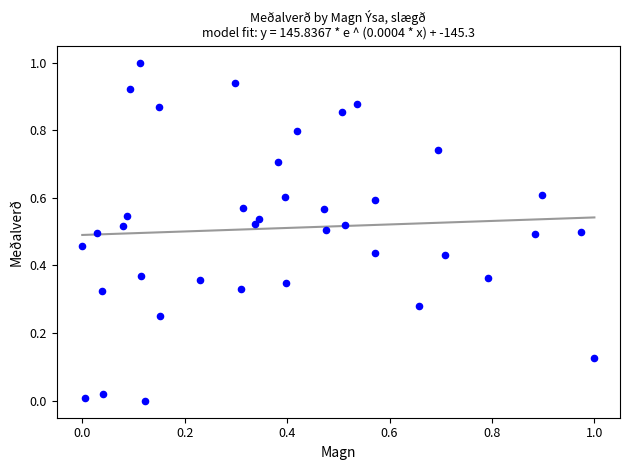

What is the range of X values (max minus min)?

1.0